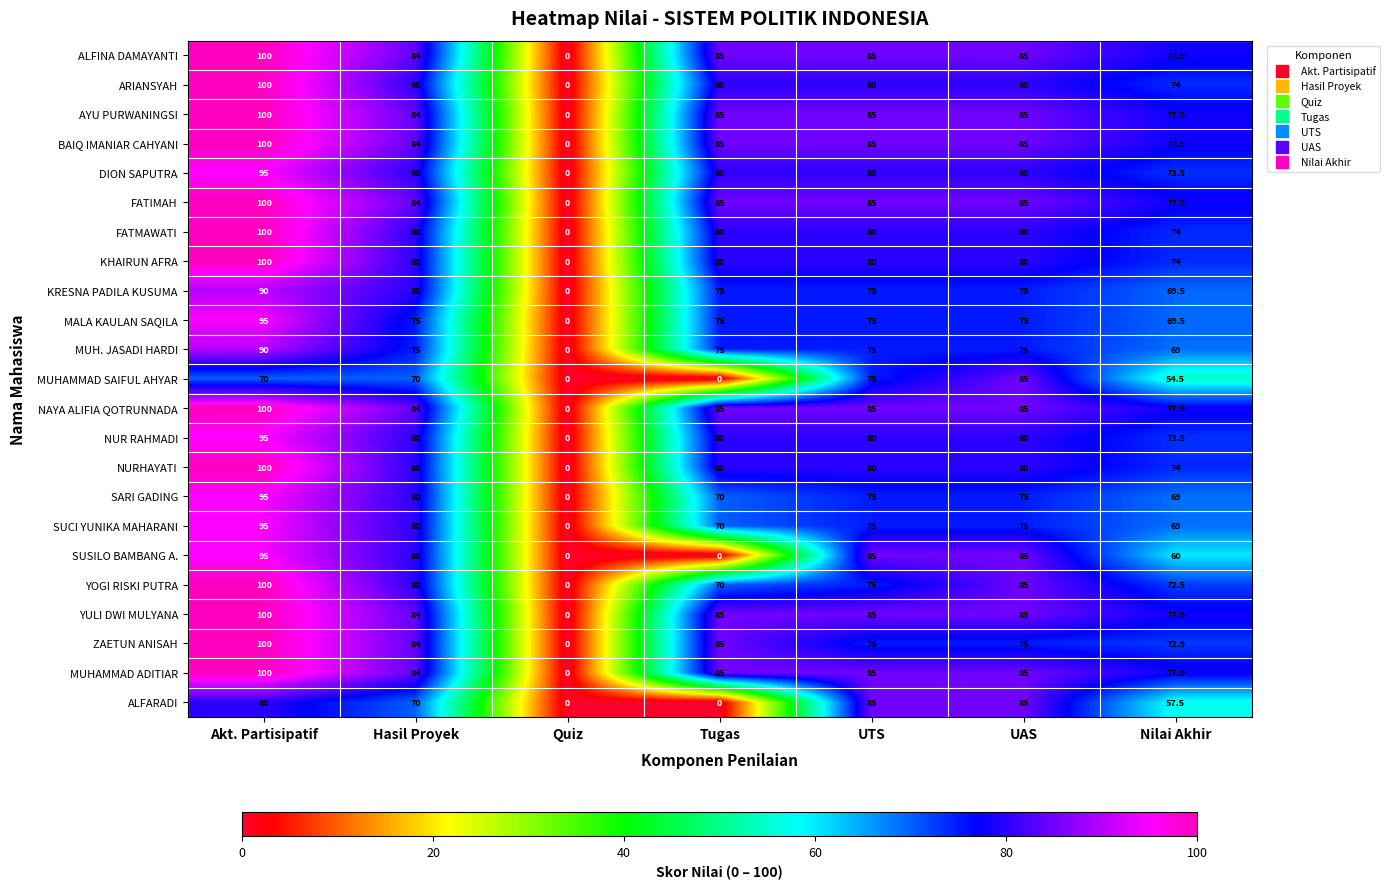

The value of ARIANSYAH at Nilai Akhir is 44.6. True or false?

False